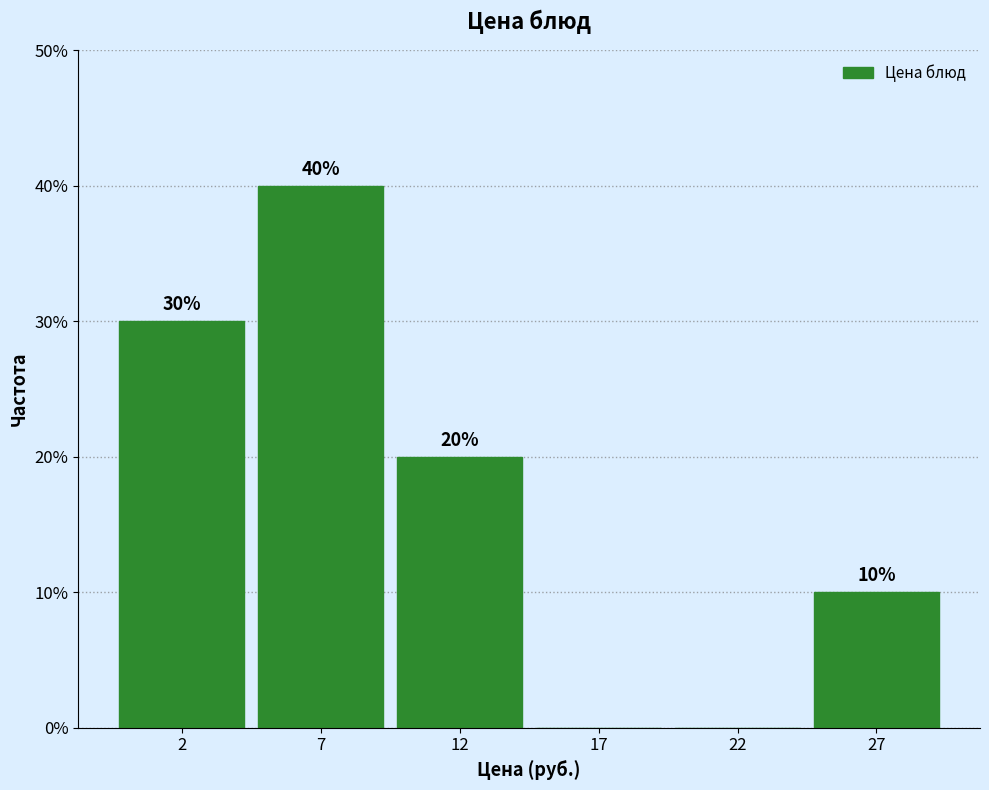

Reading right to left, extract all data points from this chart.

27=10	22=0	17=0	12=20	7=40	2=30